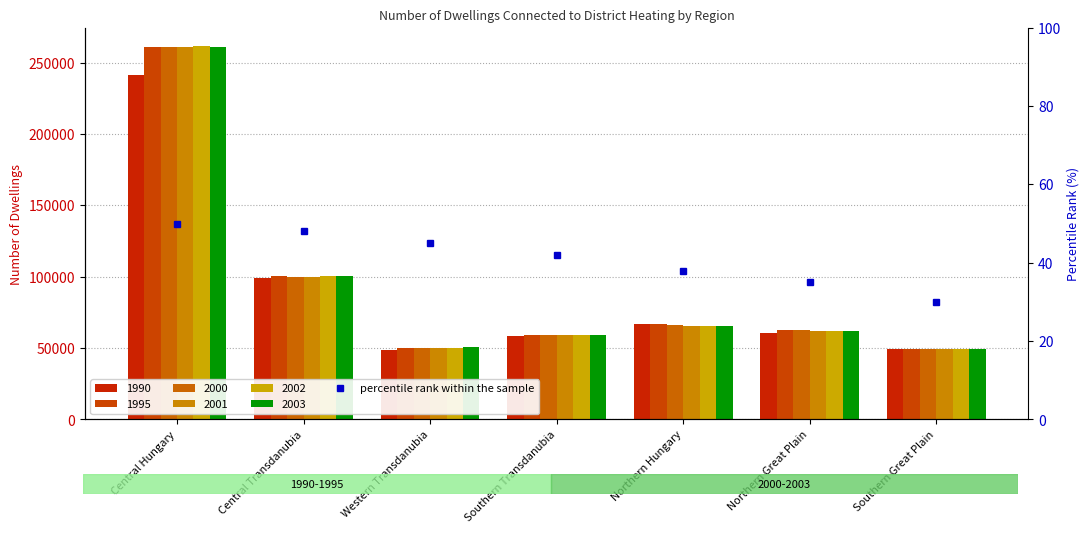

Rank the categories by value from highest to lowest.

Central Hungary, Central Transdanubia, Western Transdanubia, Southern Transdanubia, Northern Hungary, Northern Great Plain, Southern Great Plain